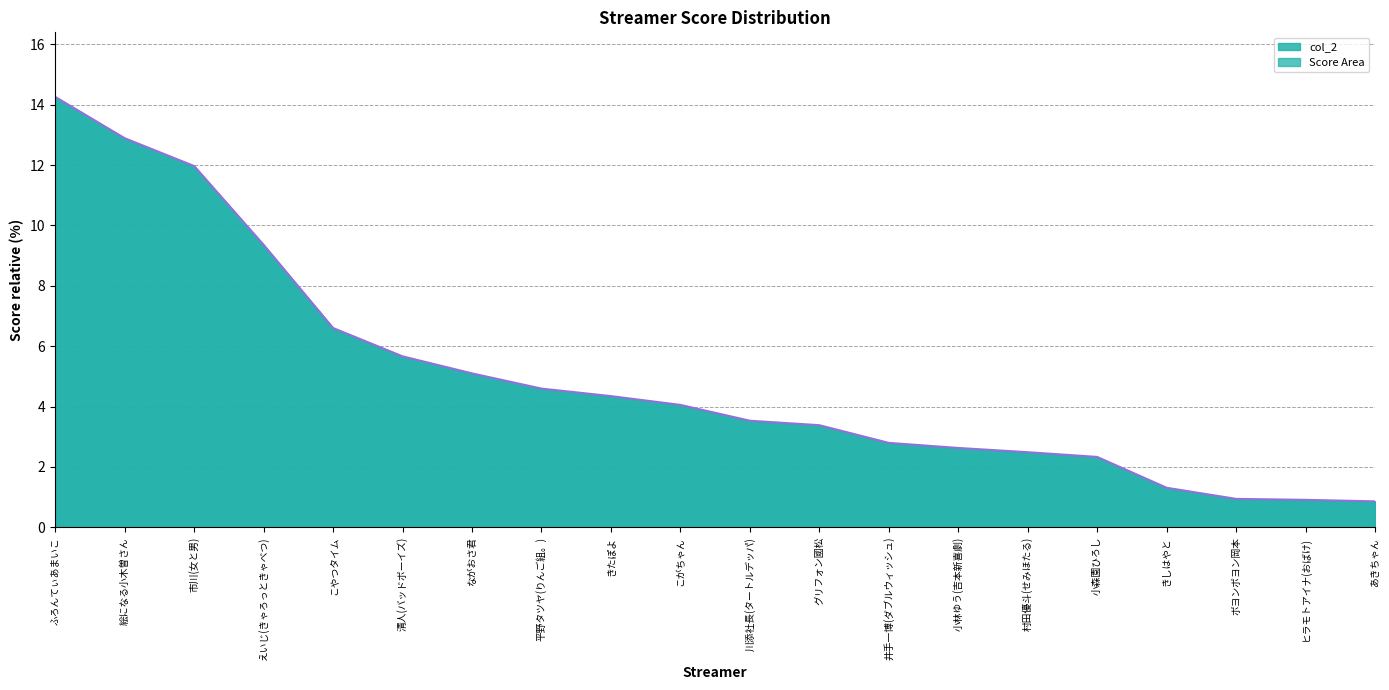

True or false: there are more than 2 points higher than both neighbors.

False